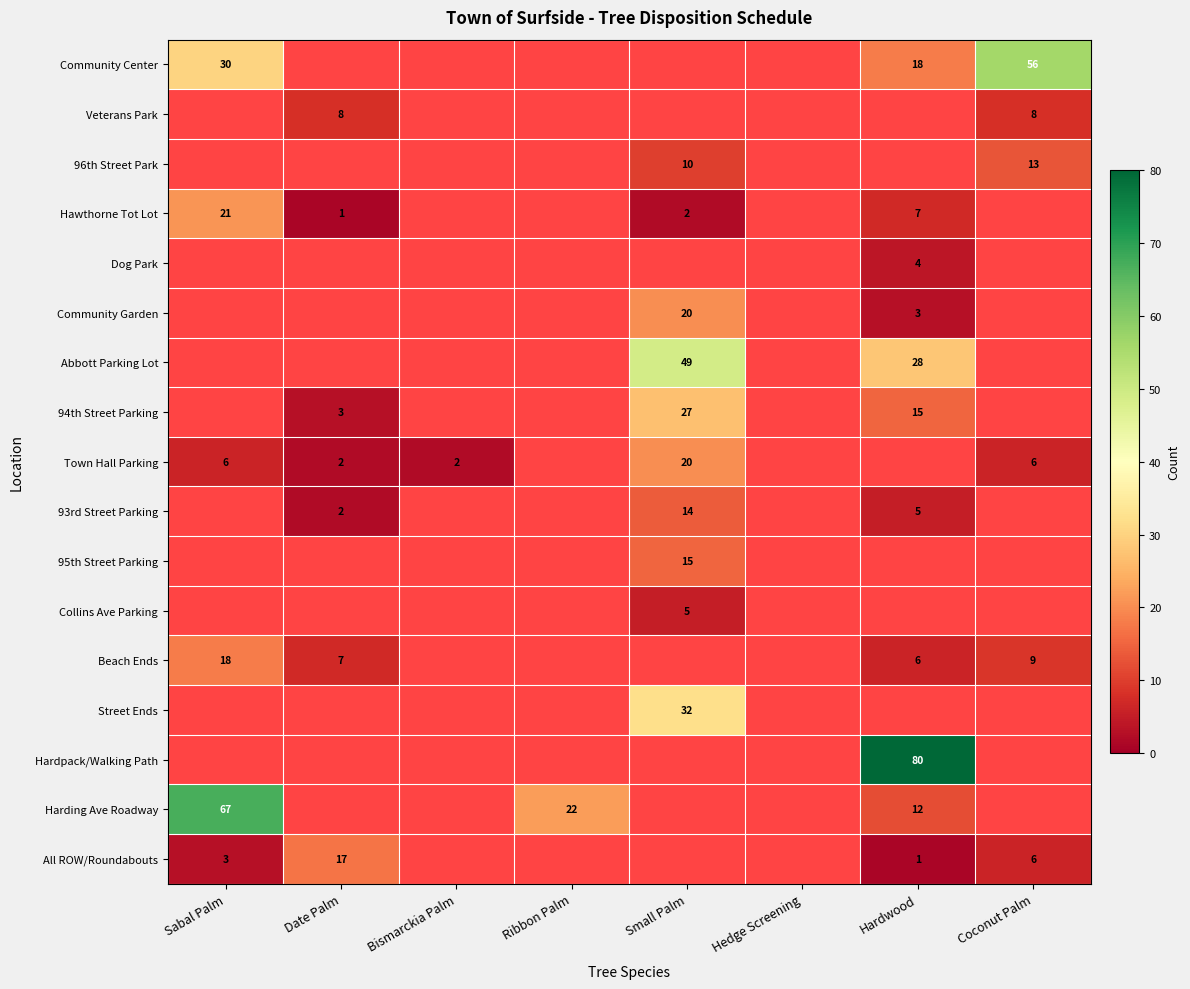

The value of All ROW/Roundabouts at Date Palm is 23. True or false?

False